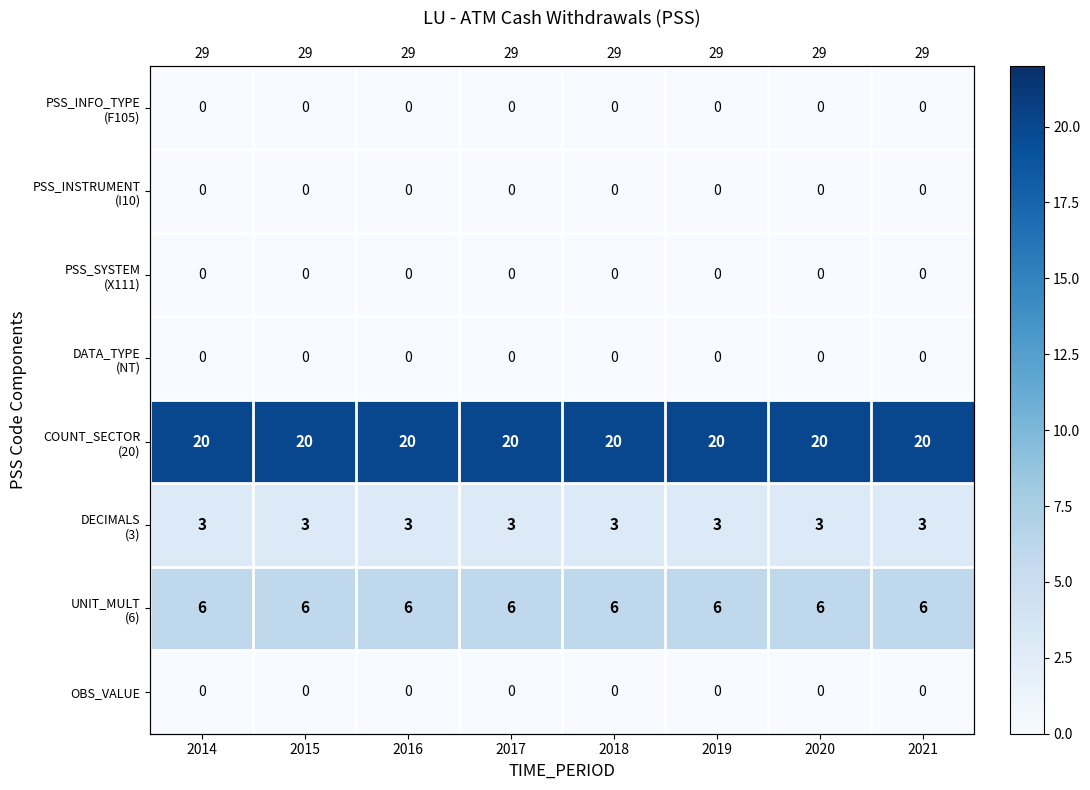

At which category is the sum across all series the highest?

2014